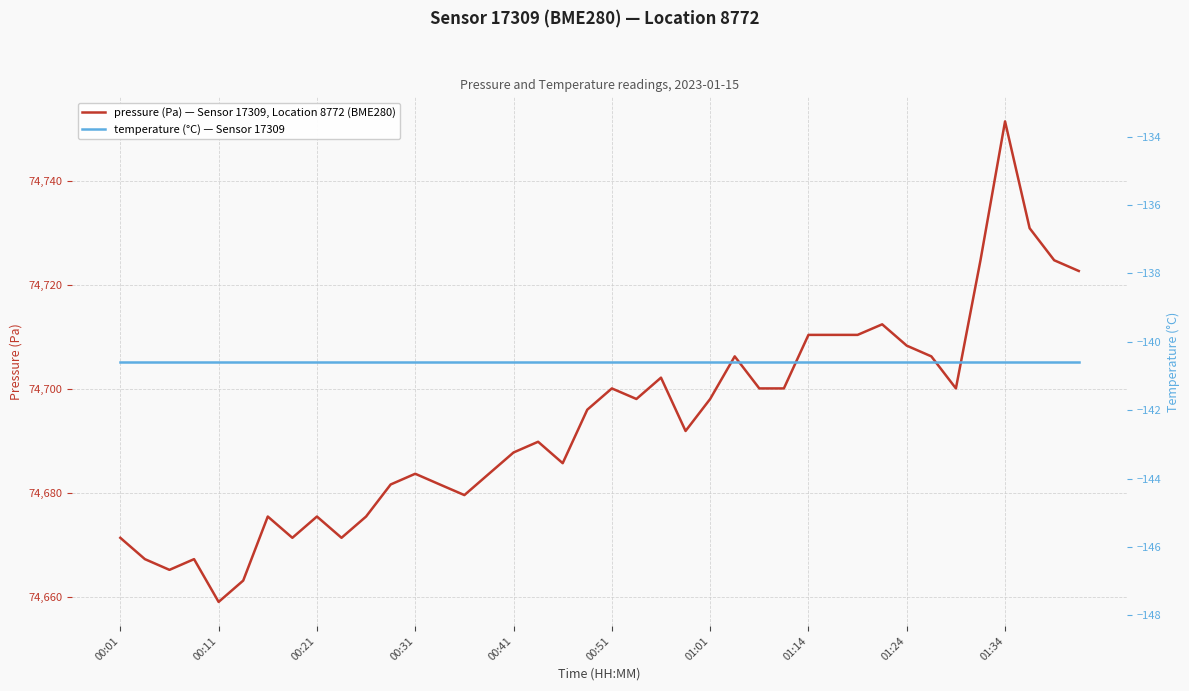

At 10, list the series in order from largest to smallest.

pressure (Pa) — Sensor 17309, Location 8772 (BME280), temperature (°C) — Sensor 17309